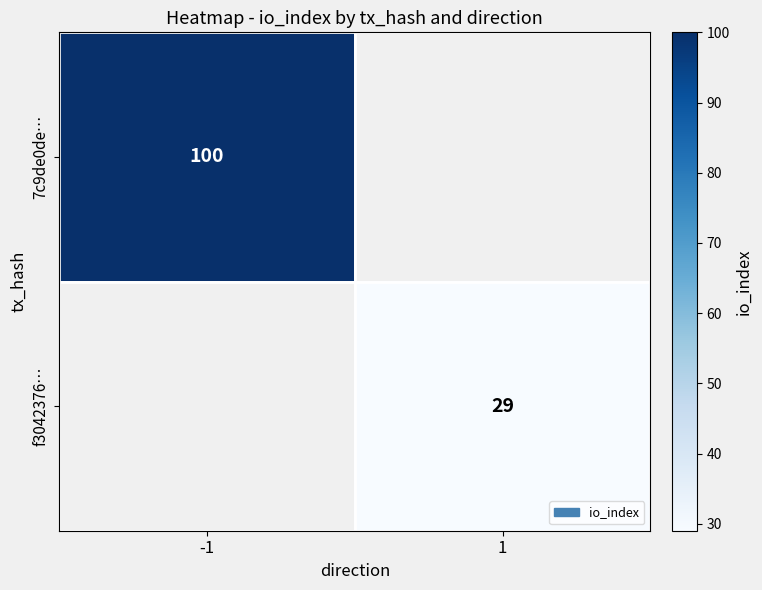

True or false: 7c9de0de… has a value of 100 at -1.

True